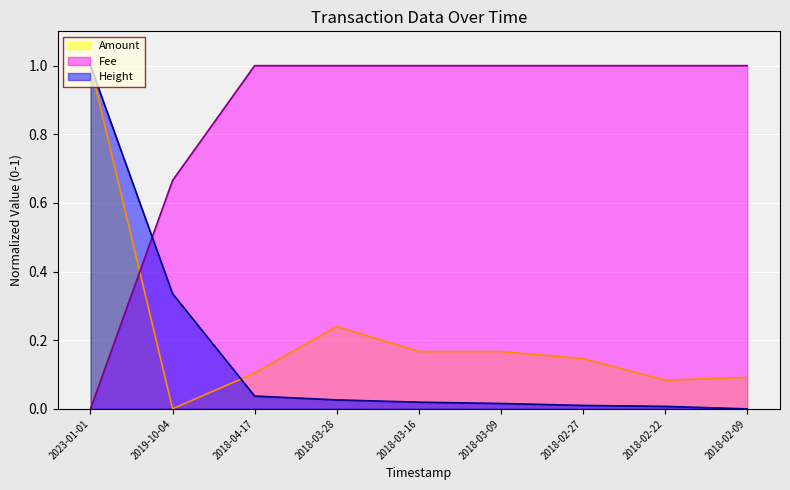

Count the number of data series in this chart.

3